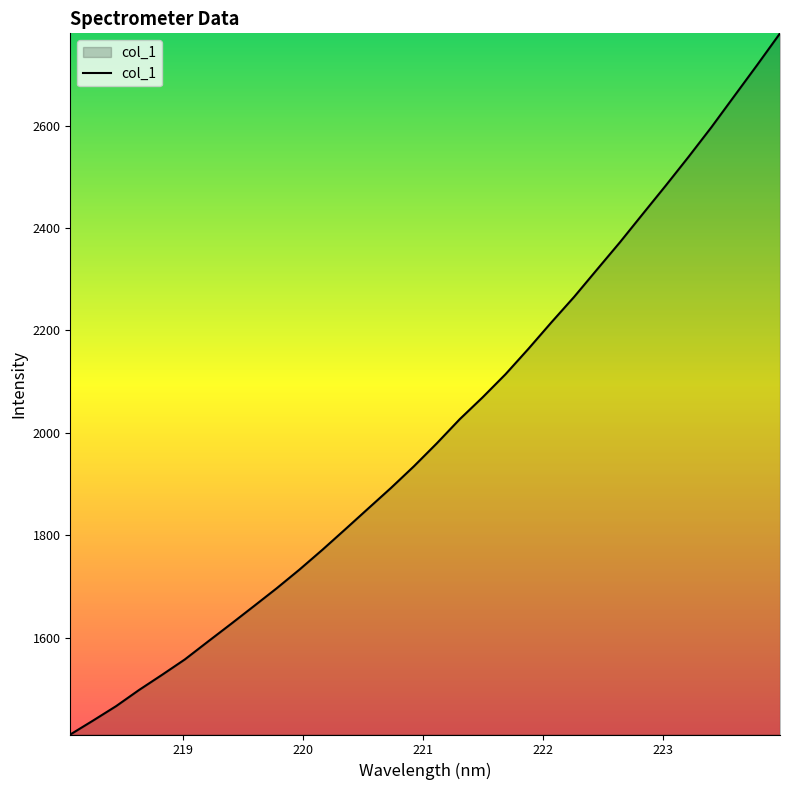

What is the minimum value shown in the chart?

1410.5